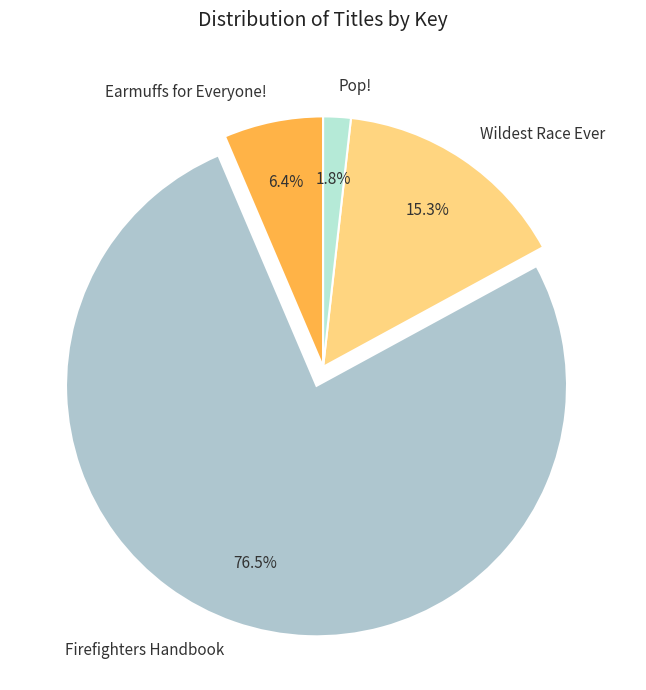

Count the number of slices in the pie.

4